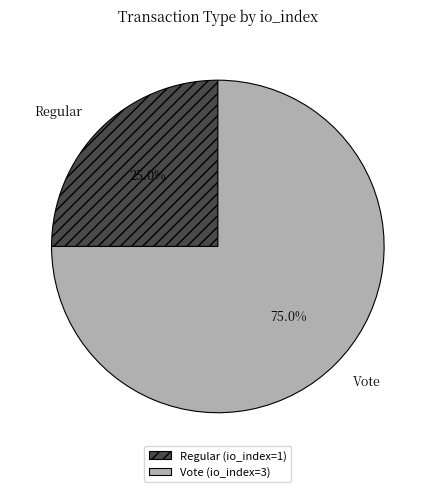

Count the number of slices in the pie.

2